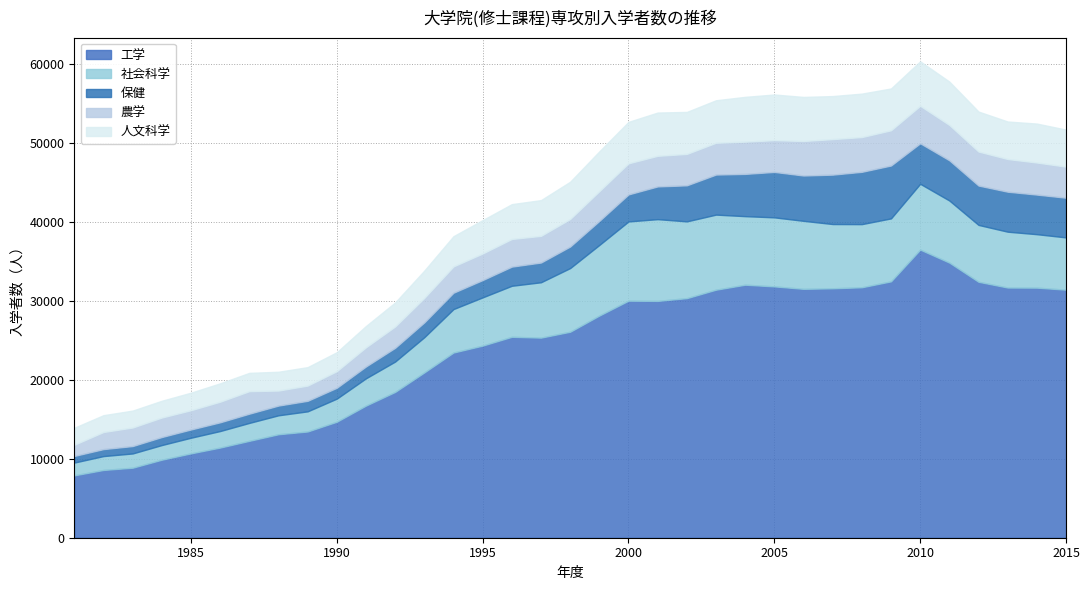

What are all the series names shown in the legend?

工学, 社会科学, 保健, 農学, 人文科学